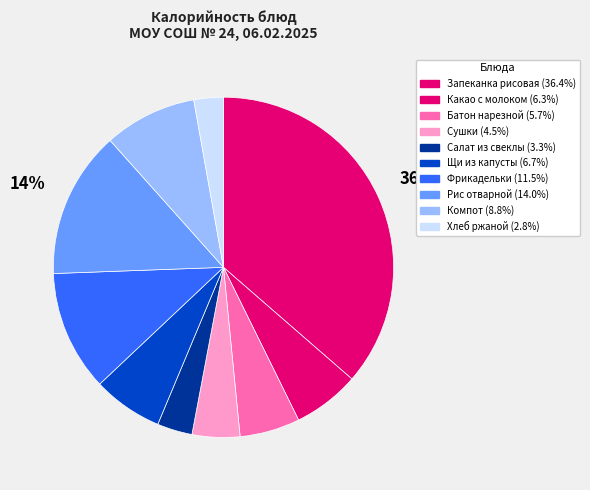

Is it true that Компот is 9% of the pie?

True